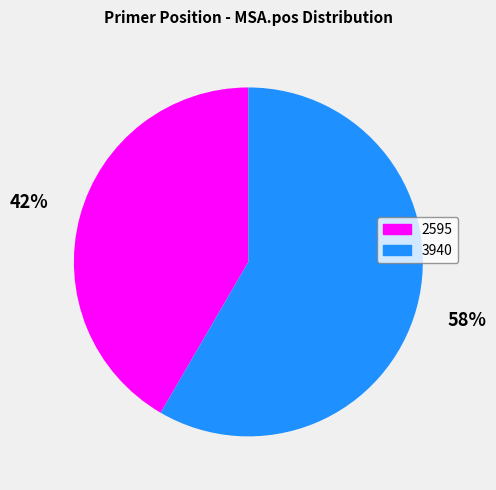

Which slice is the largest?

3940